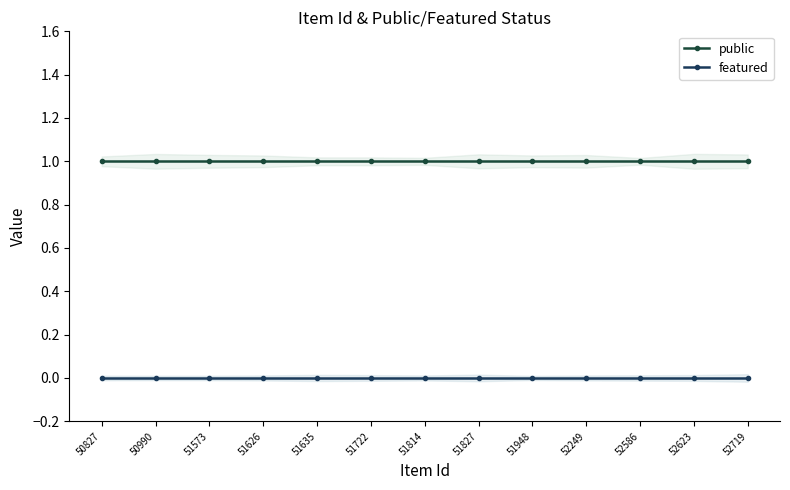

Count the number of categories in the chart.

13